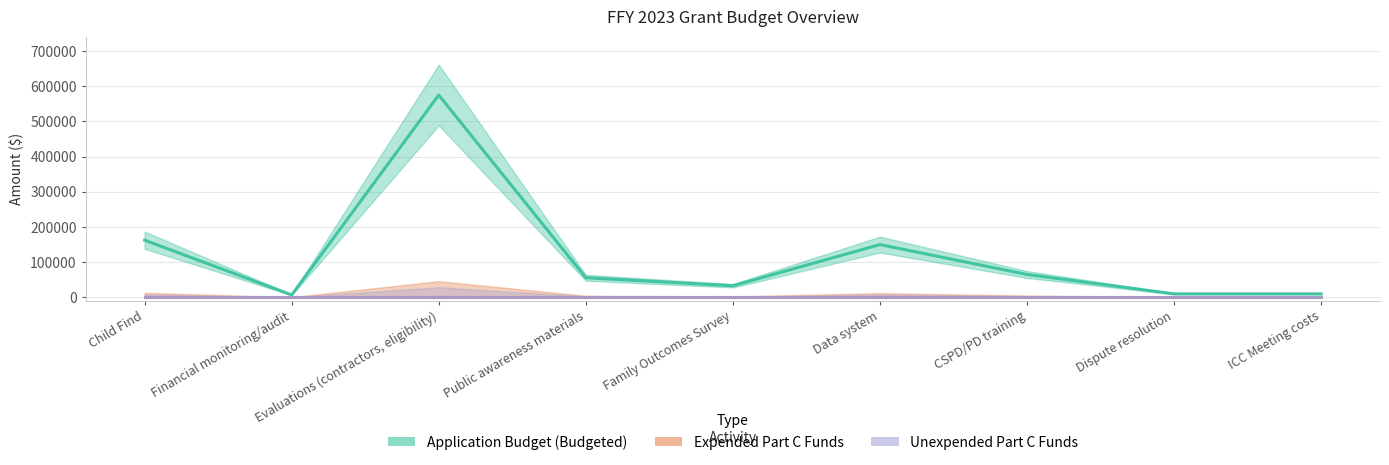

Is this an area chart (filled region under the line)?

No